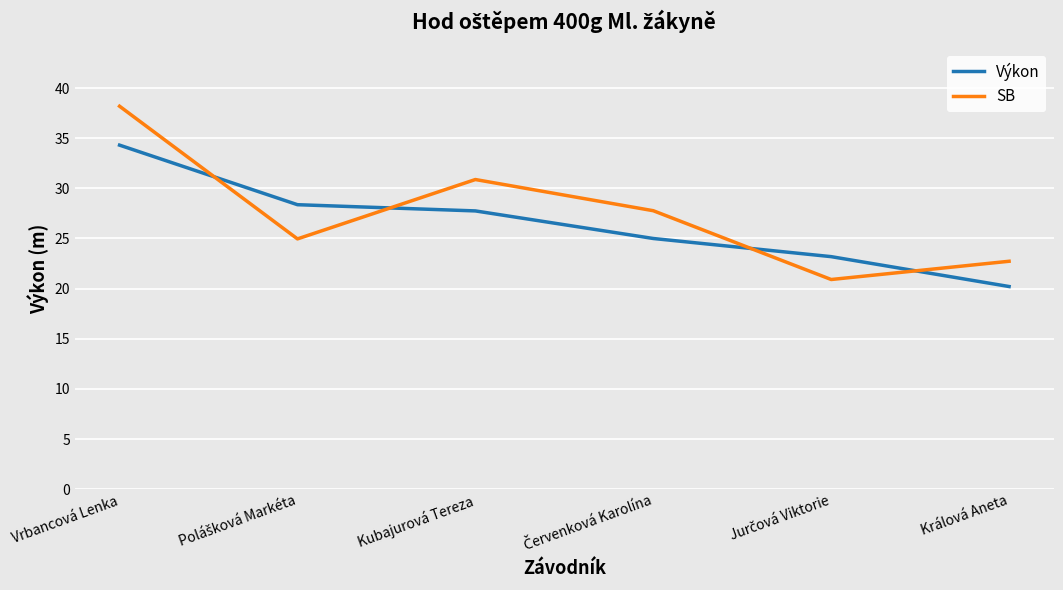

What is the minimum value shown in the chart?

20.2